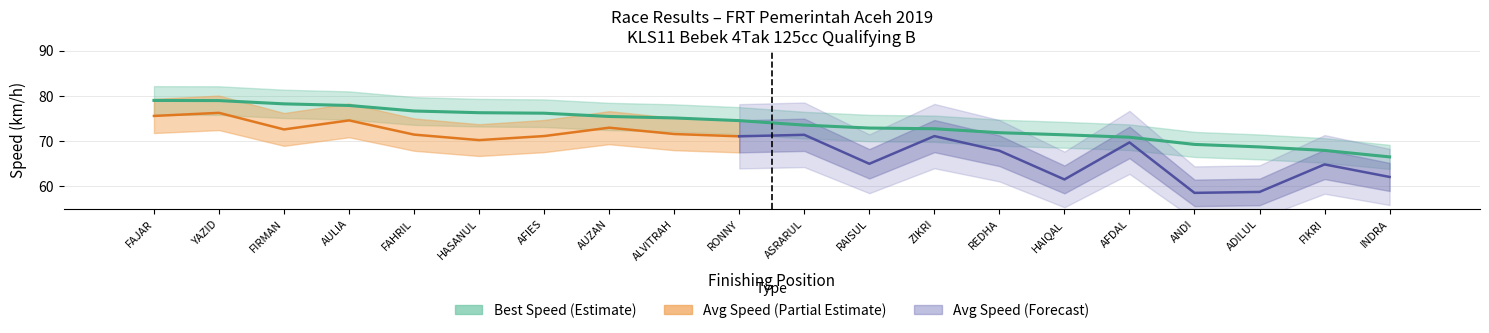

What position from the left is FAJAR?

1